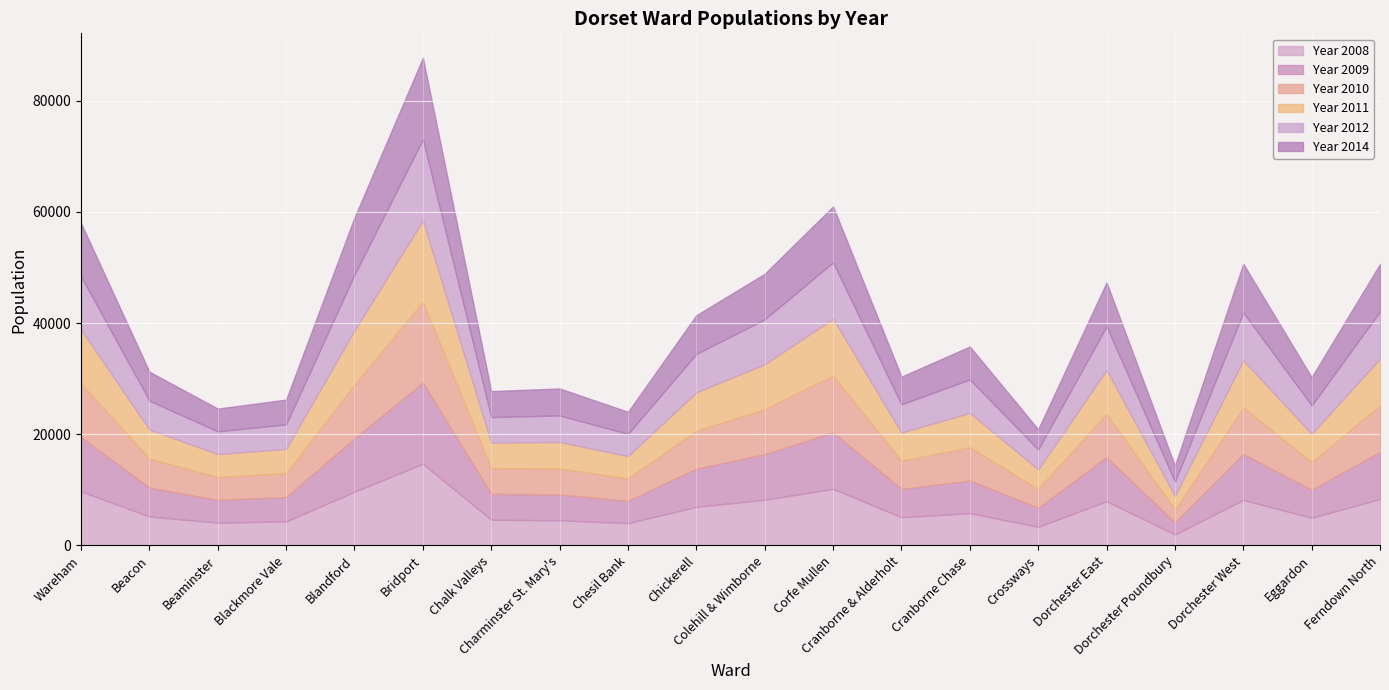

What is the maximum value shown in the chart?

14702